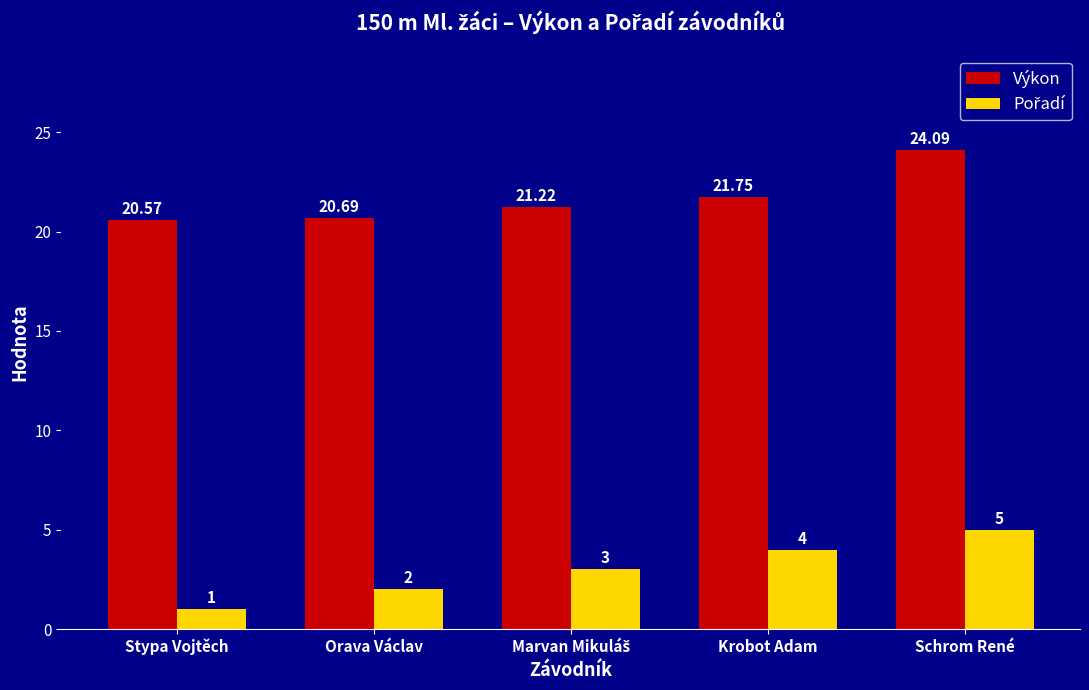

At which label is Výkon closest to 22?

Krobot Adam